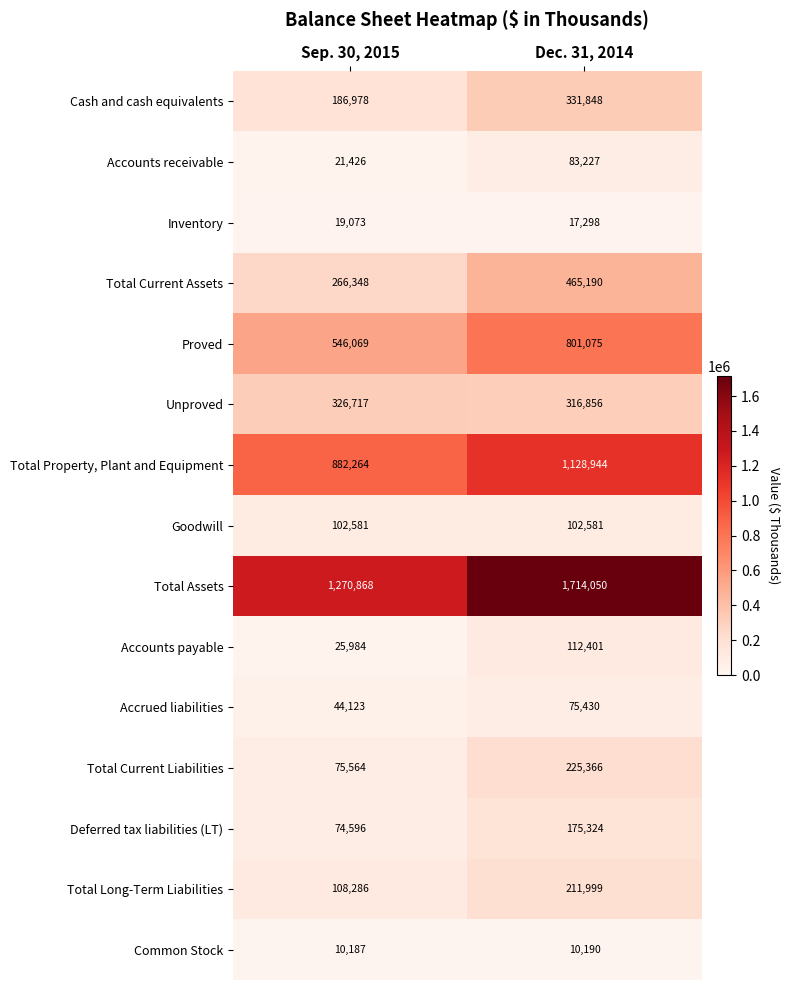

The value of Cash and cash equivalents at Sep. 30, 2015 is 271762. True or false?

False